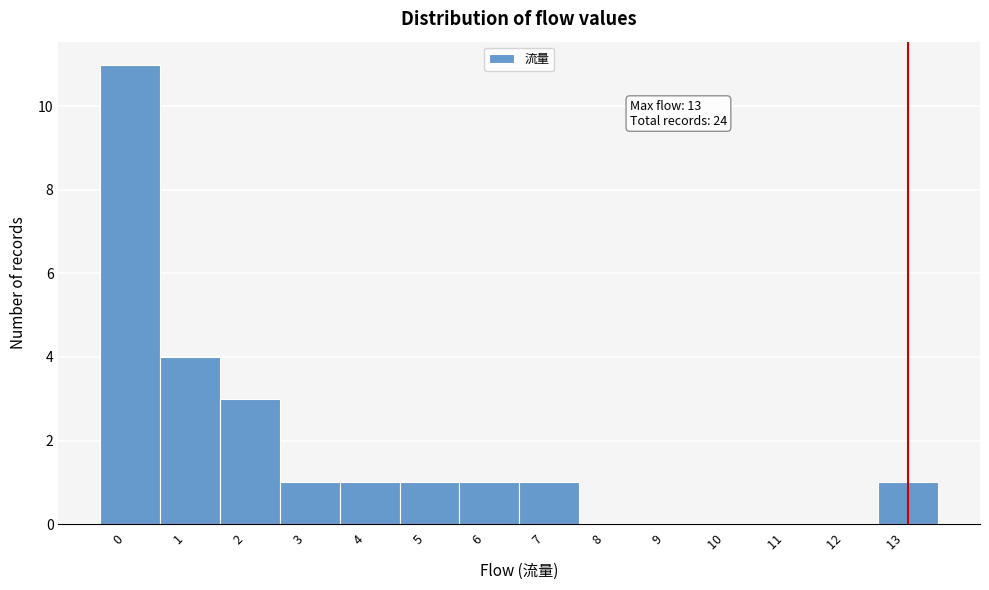

Over which range of the x-axis is the bar tallest?

-0.5 to 0.5